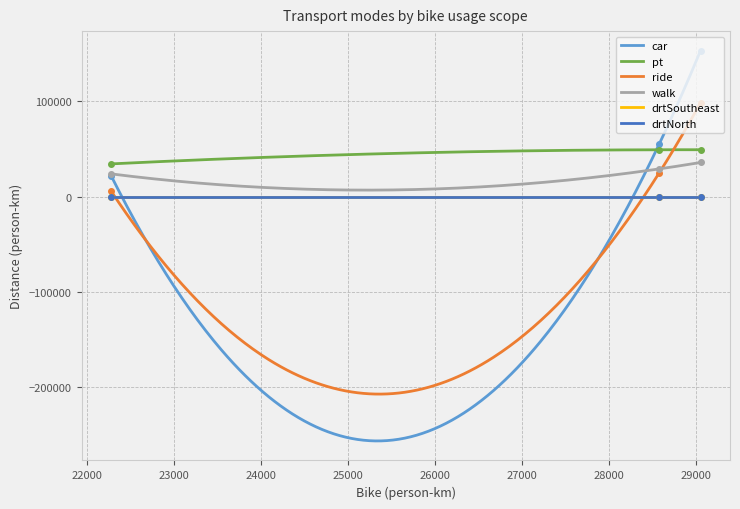

What is the minimum value for car?

-256292.2